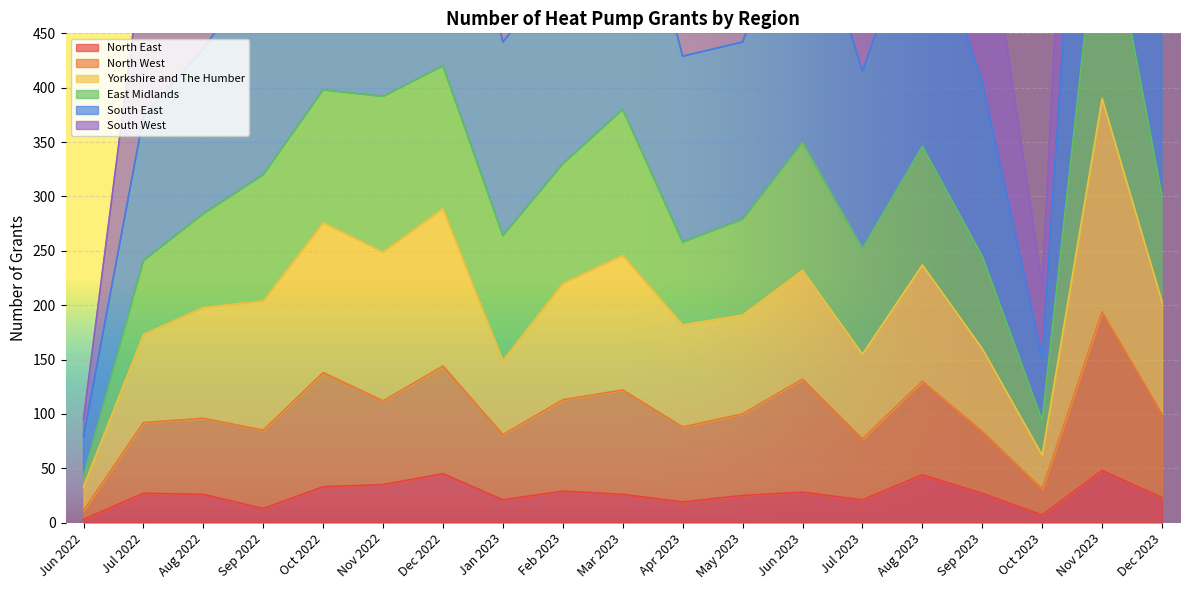

Which series changed the most between Aug 2022 and Apr 2023?

South West